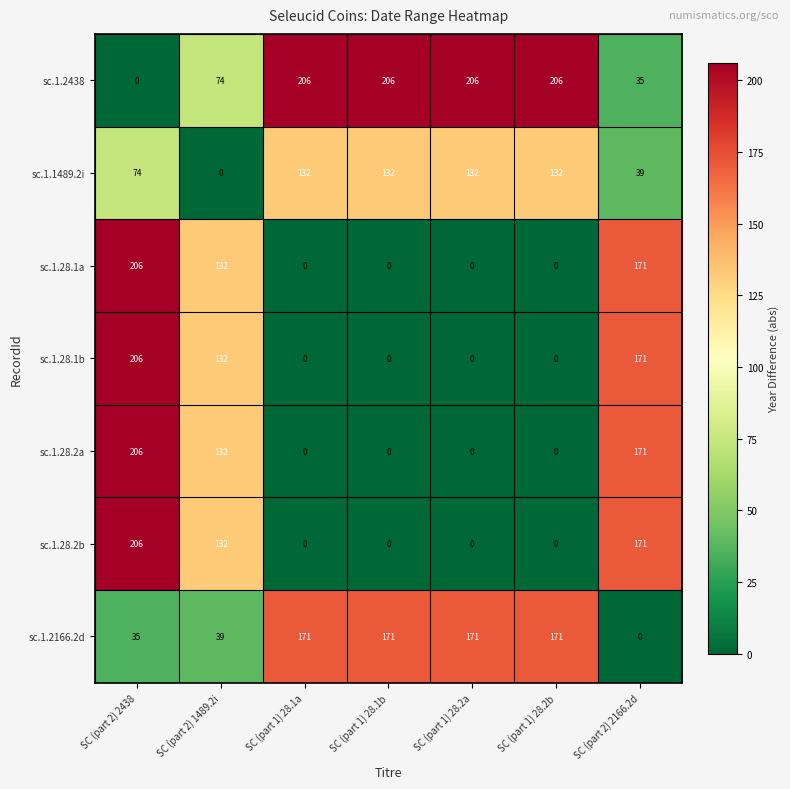

Count the sc.1.28.1a values in the range 0 to 171.

6